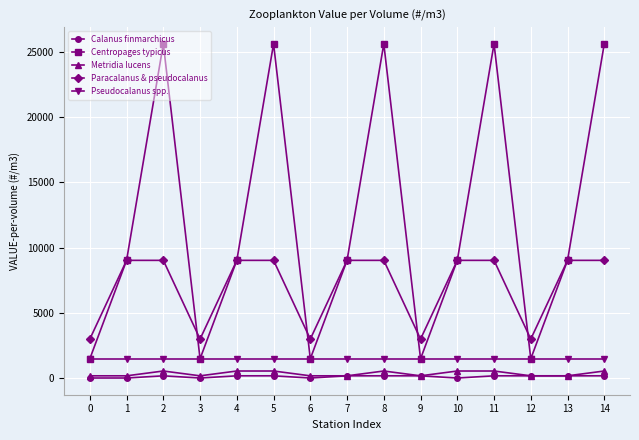

What are all the series names shown in the legend?

Calanus finmarchicus, Centropages typicus, Metridia lucens, Paracalanus & pseudocalanus, Pseudocalanus spp.